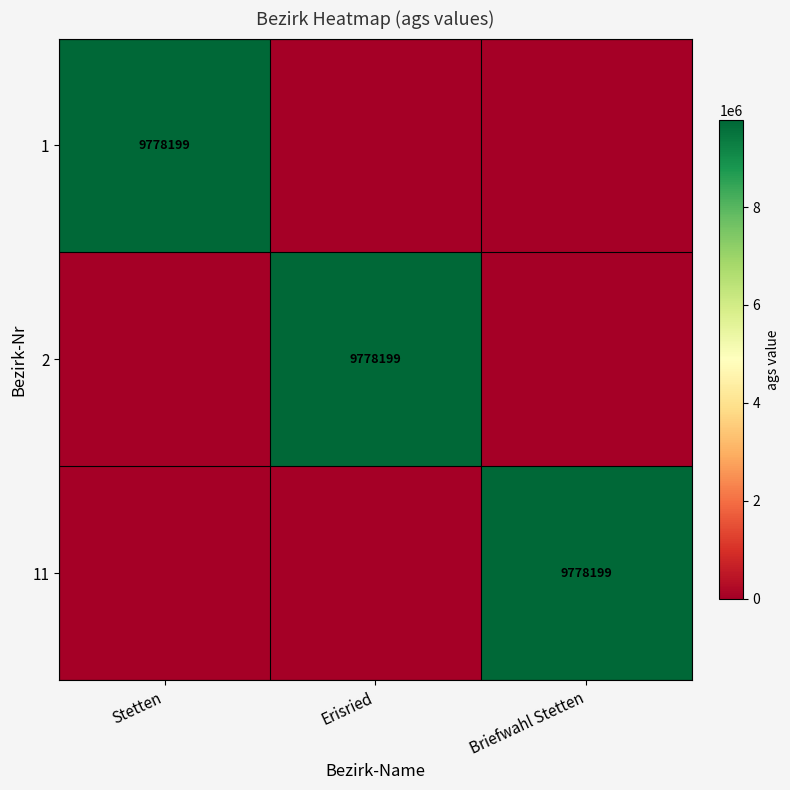

The 1 series shows 9778199 at Stetten. True or false?

True